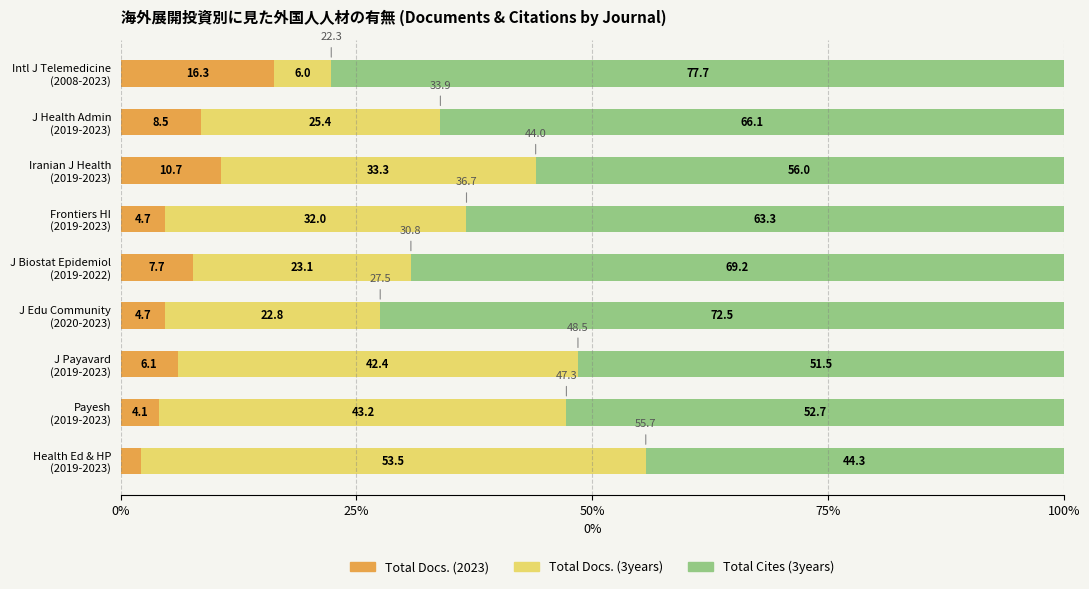

What is the highest value of the Total Docs. (2023) series?

16.3